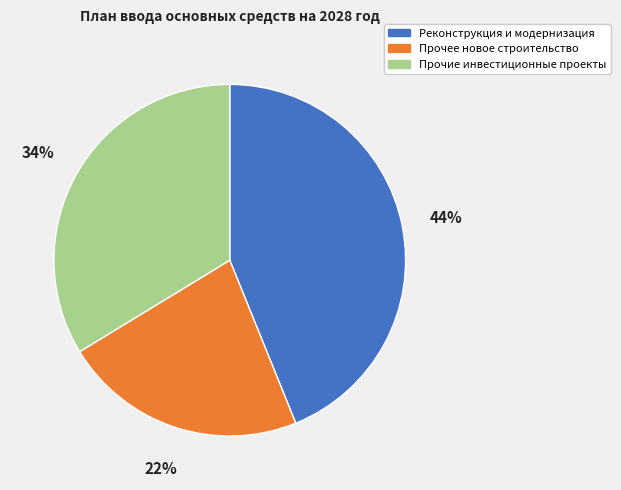

Does any single category account for the majority?

No